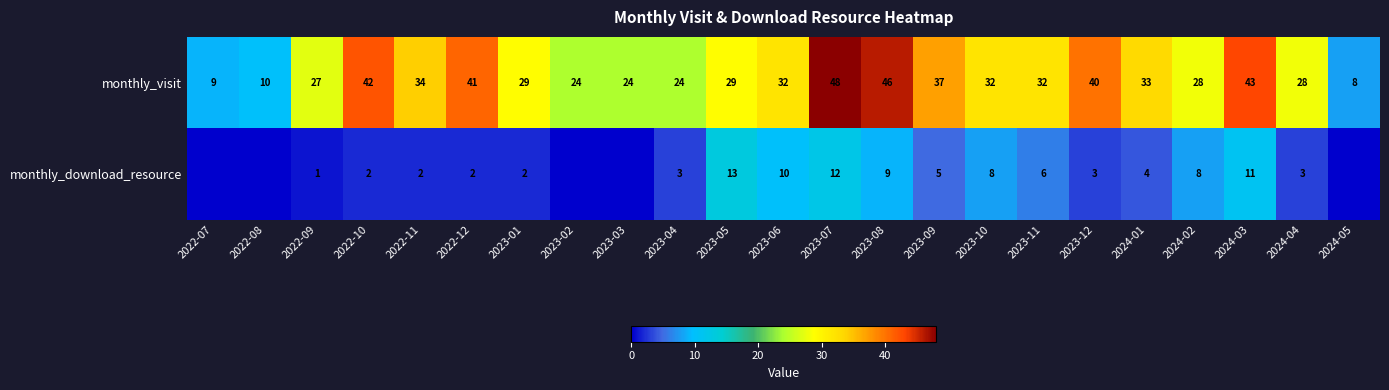

Rank the series at 2023-08 from lowest to highest value.

monthly_download_resource, monthly_visit